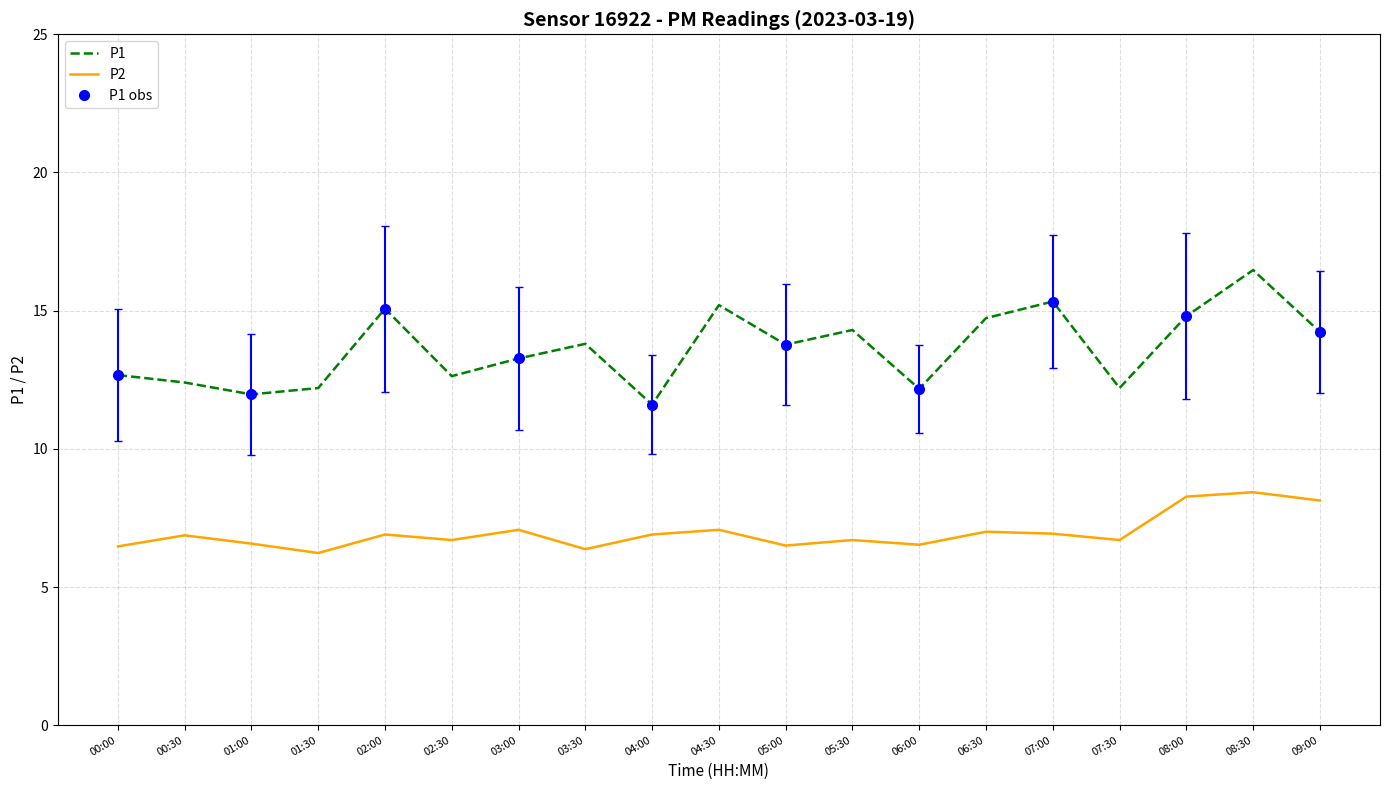

Which series has the largest range (max minus min)?

P1